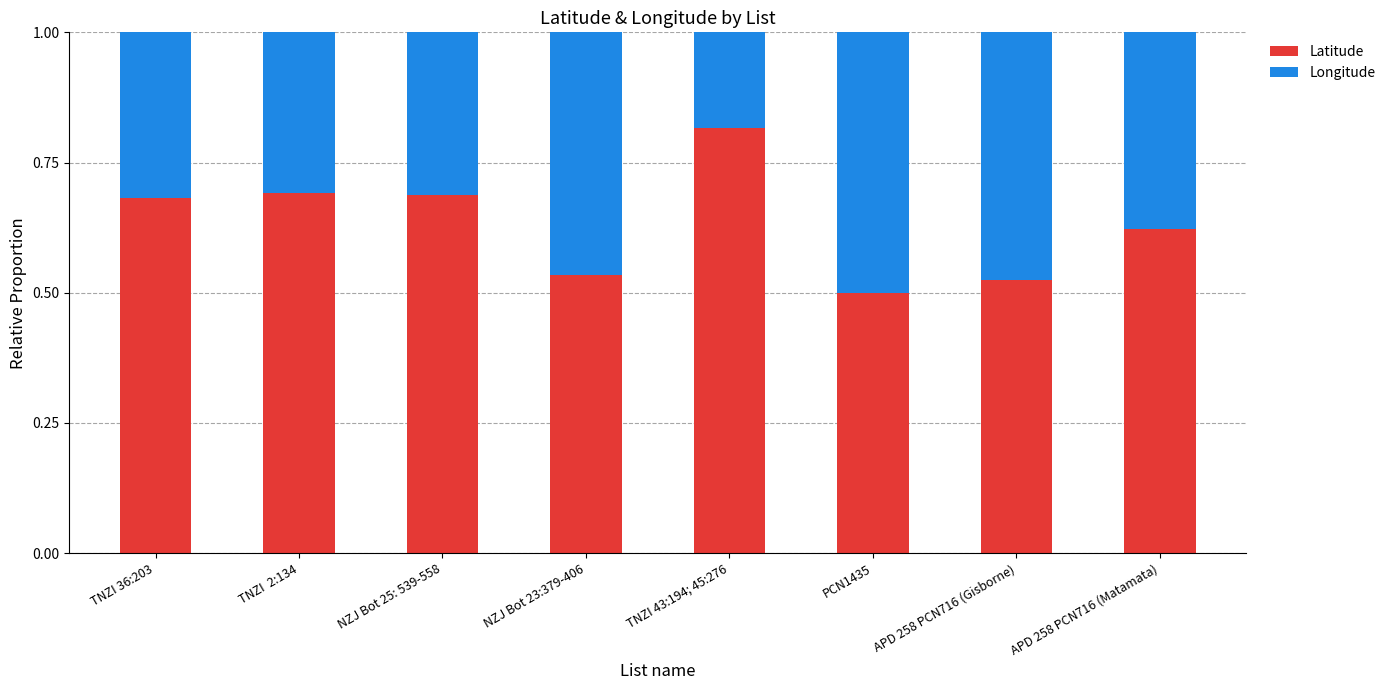

What is the total value across all series at NZJ Bot 23:379-406?

1.0